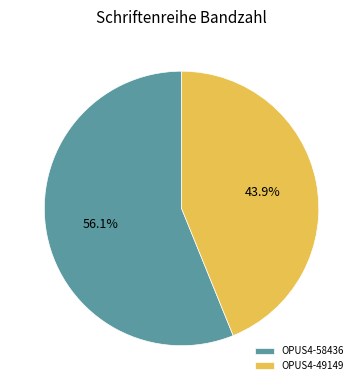

What is the total percentage of OPUS4-58436 and OPUS4-49149?

100.0%